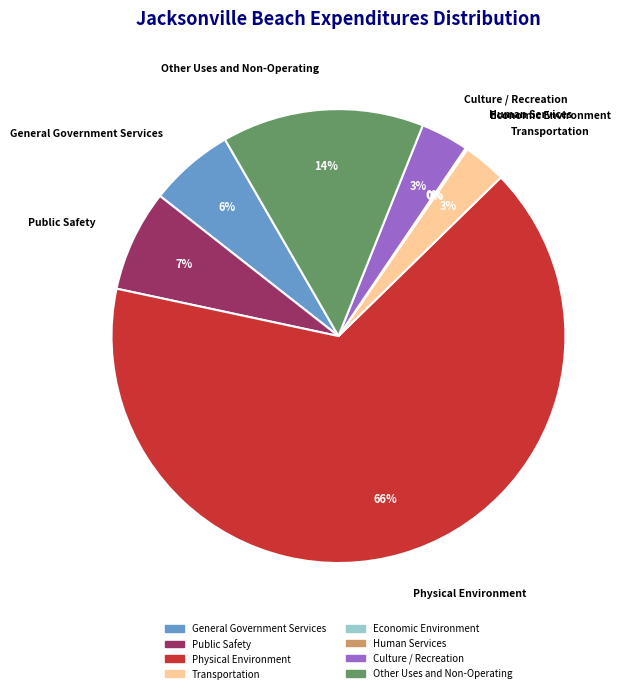

True or false: Transportation accounts for 3% of the total.

True